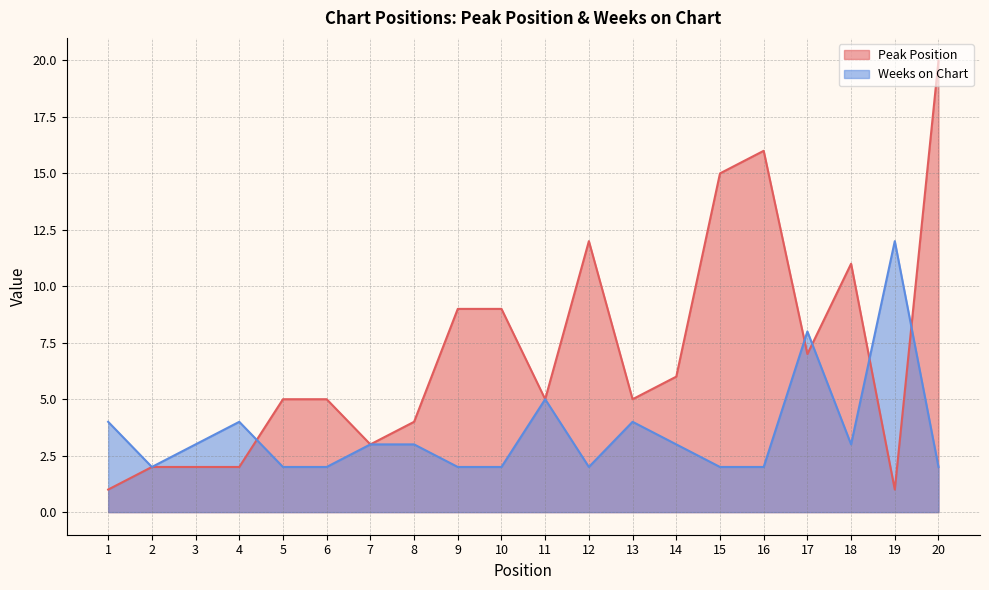

At which label is Peak Position closest to 10?

9